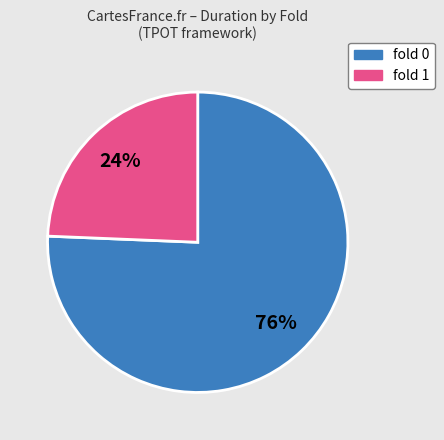

Does any single category account for the majority?

Yes